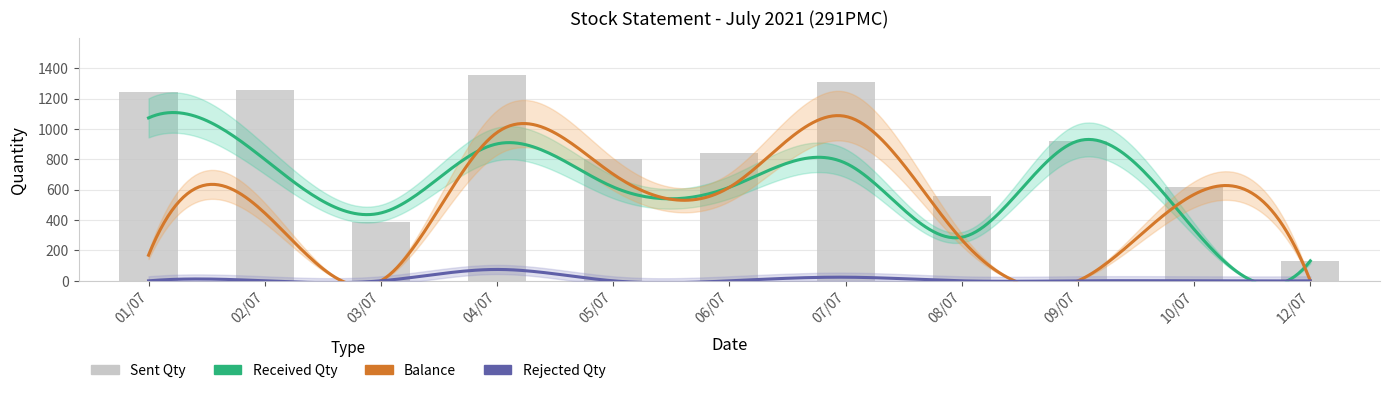

Reading right to left, transcribe all the data shown in this chart.

Sent Qty: 12/07=131	10/07=618	09/07=921	08/07=558	07/07=1311	06/07=844	05/07=802	04/07=1353	03/07=389	02/07=1258	01/07=1242
Received Qty: 12/07=131	10/07=339	09/07=921	08/07=287	07/07=775	06/07=616	05/07=618	04/07=902	03/07=447	02/07=800	01/07=1073
Rejected Qty: 12/07=0	10/07=0	09/07=0	08/07=0	07/07=24	06/07=0	05/07=0	04/07=75	03/07=0	02/07=0	01/07=0
Balance: 12/07=0	10/07=569	09/07=0	08/07=271	07/07=1083	06/07=616	05/07=702	04/07=977	03/07=0	02/07=447	01/07=169